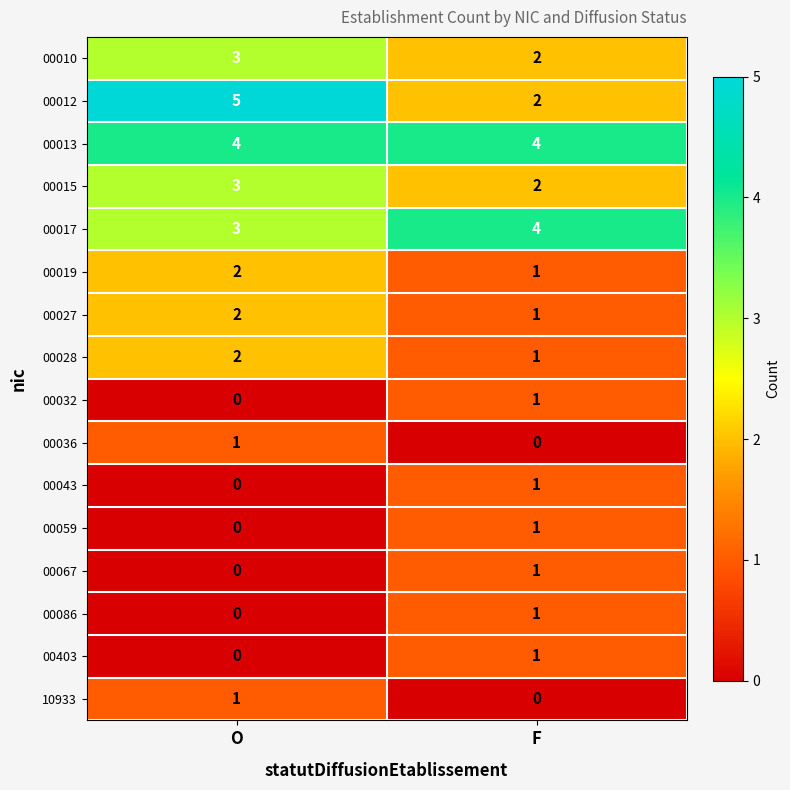

What is the lowest value of the 00013 series?

4